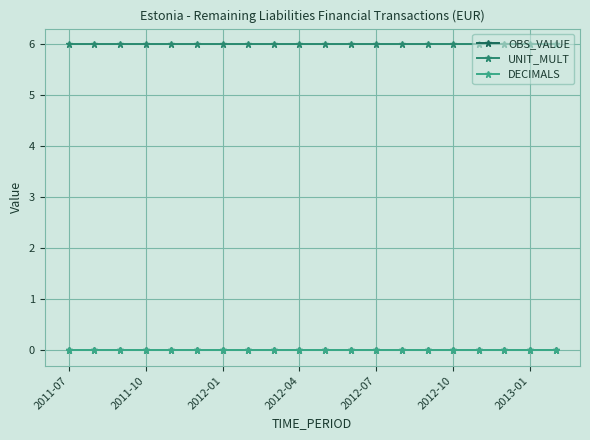

How many lines are shown in the chart?

3